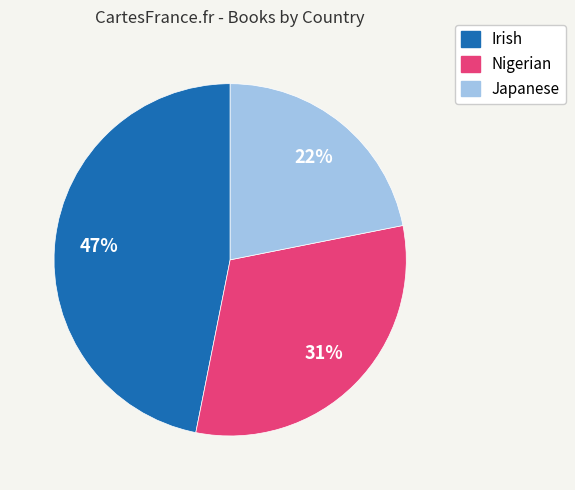

The Irish slice represents 33% of the pie. True or false?

False